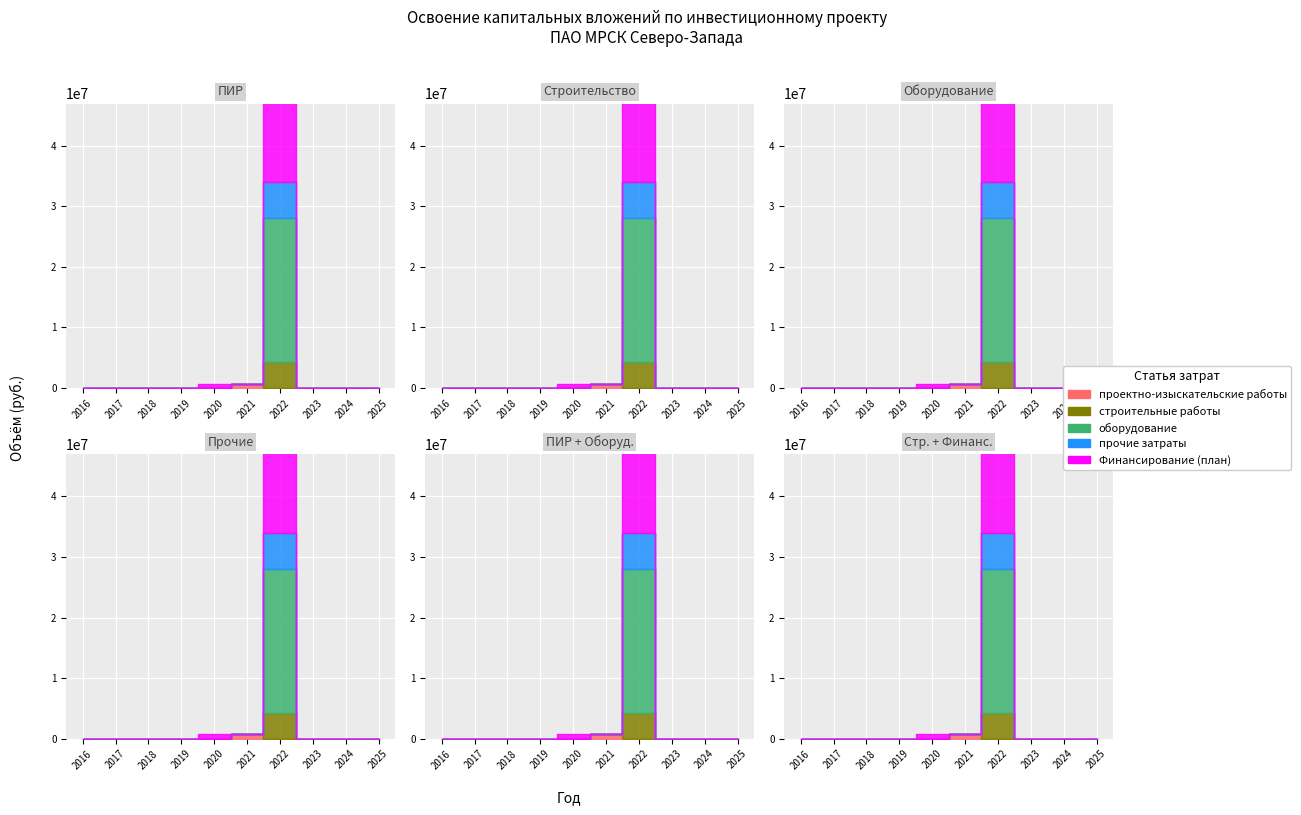

How many intersections are there between проектно-изыскательские работы and оборудование?

1